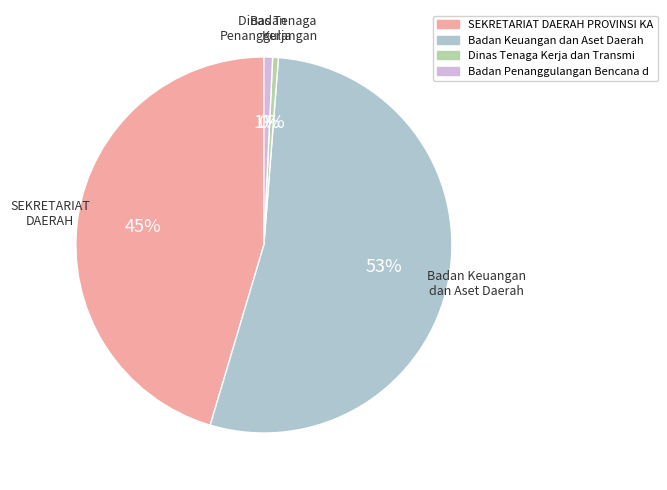

Is there any slice that represents more than half of the pie?

Yes